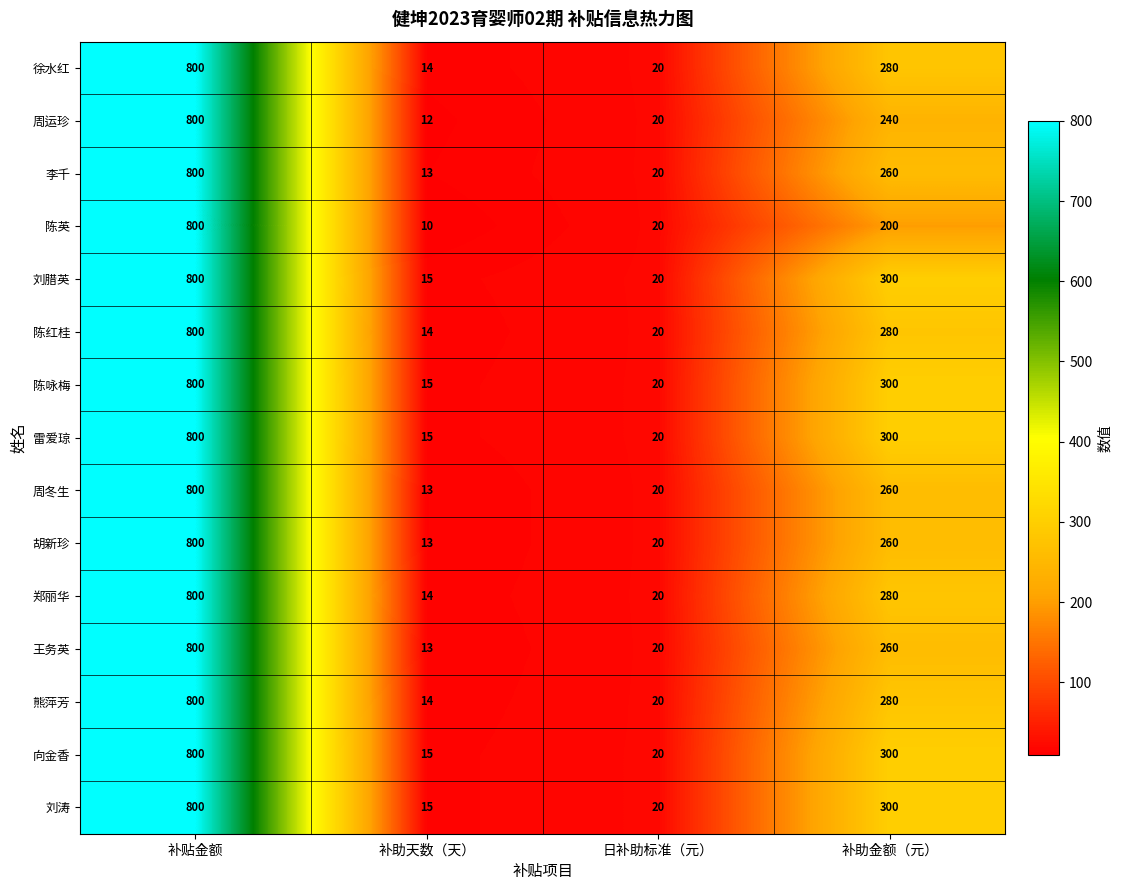

Rank the categories by 刘涛 value from lowest to highest.

补助天数（天）, 日补助标准（元）, 补助金额（元）, 补贴金额